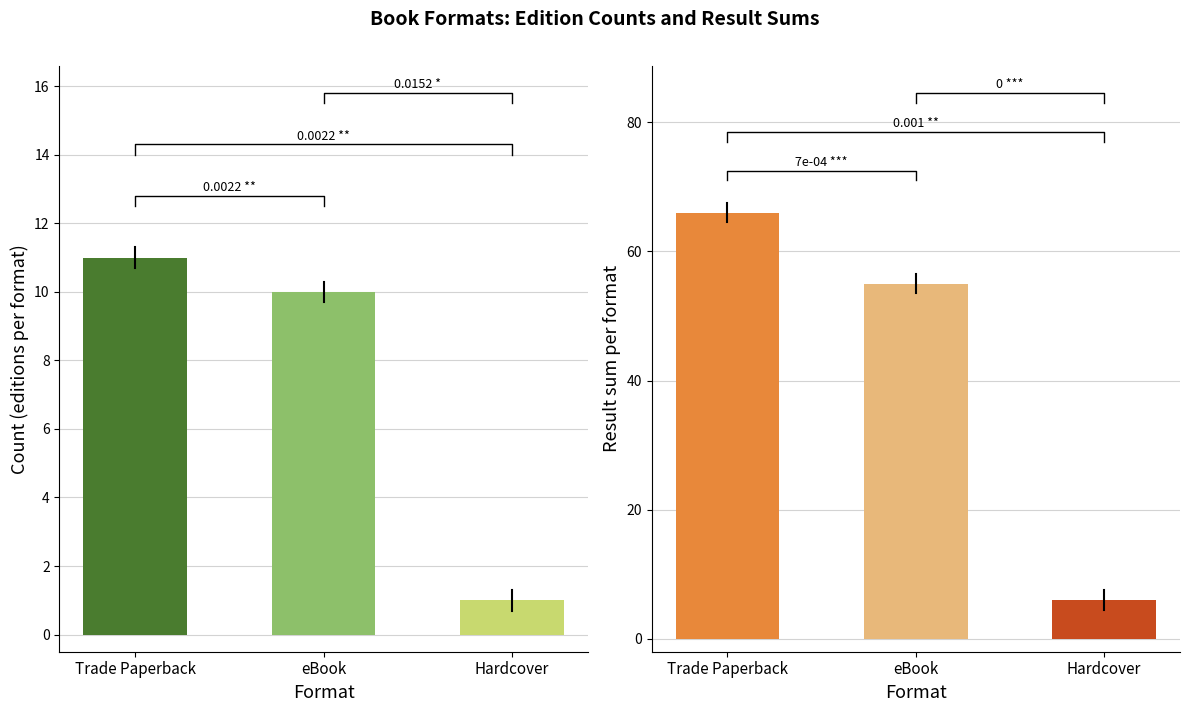

What is the average value of the eBook series?

42